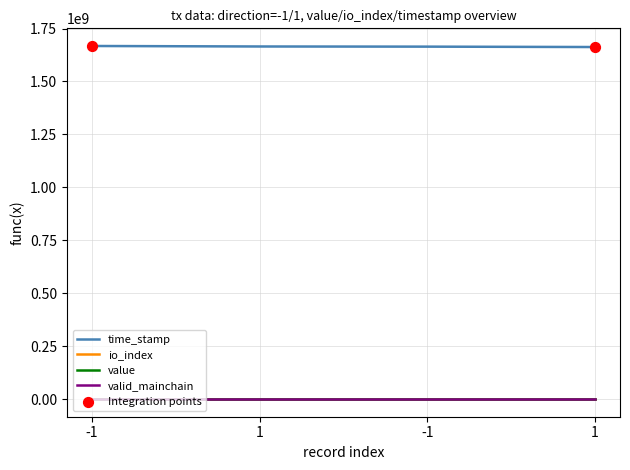

At which category is the sum across all series the highest?

-1